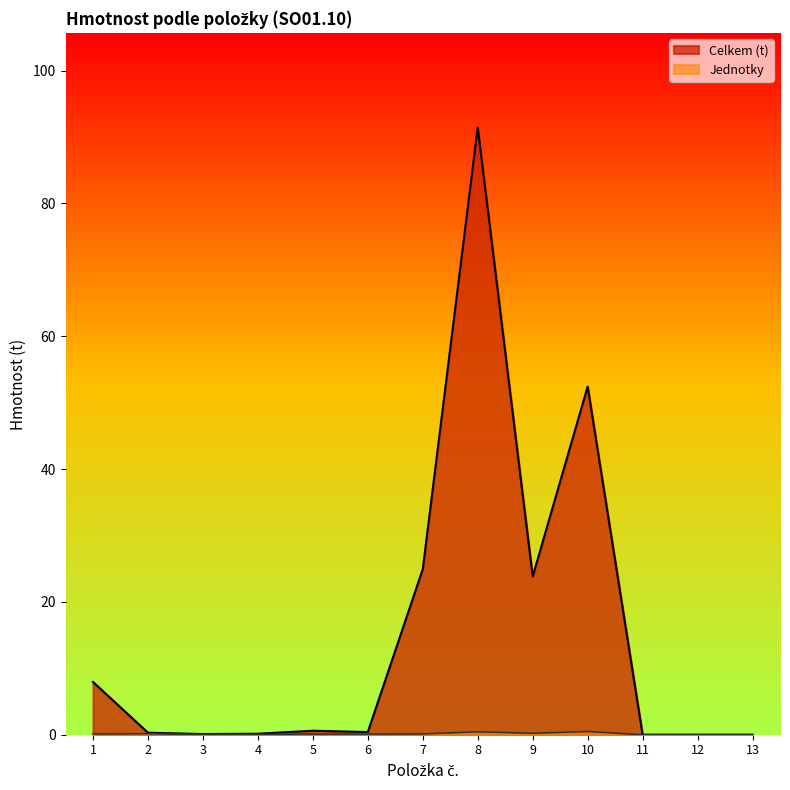

What is the average value of the Celkem (t) series?

15.5